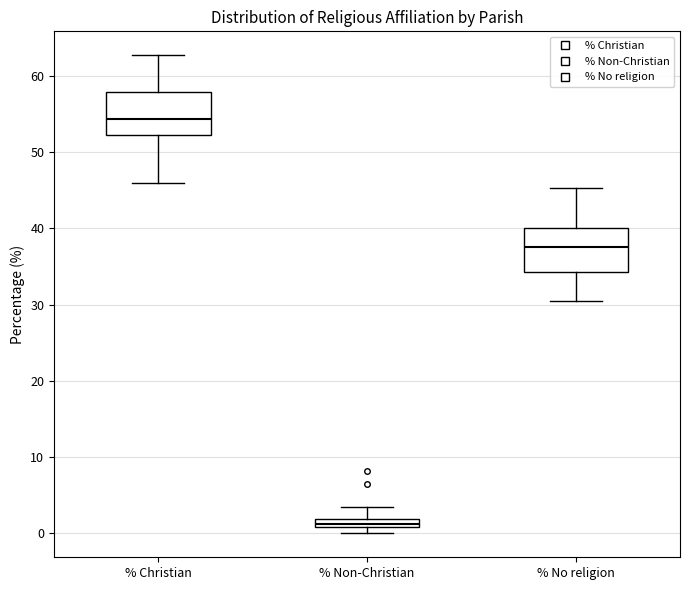

Where does the upper whisker of the box for % Non-Christian end on the y-axis? The values are not printed on the chart, so give them approximately, as read against the axis.

3